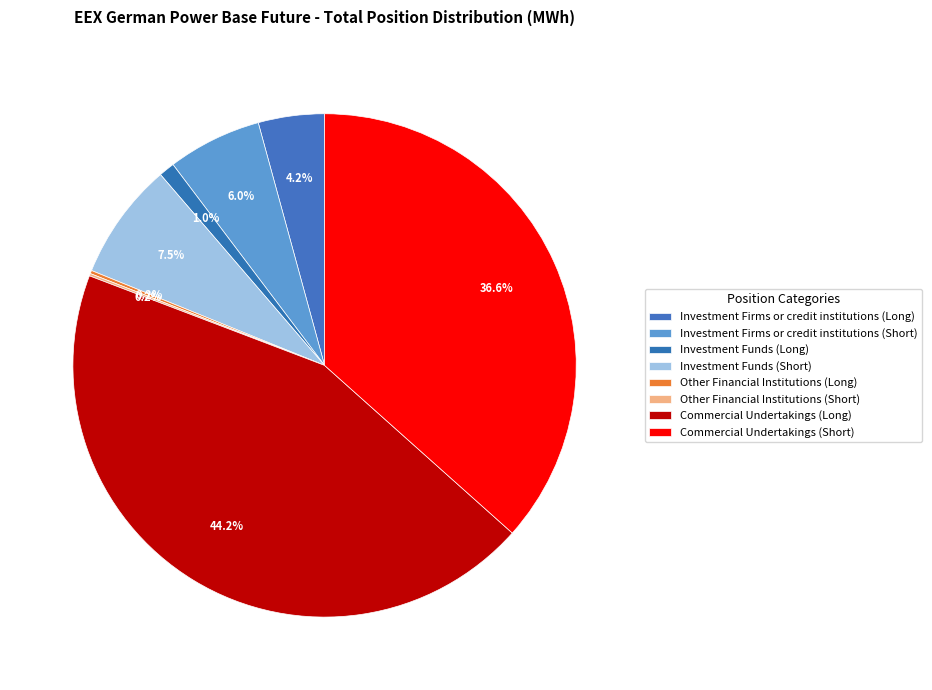

Rank the categories by value from lowest to highest.

Other Financial Institutions (Short), Other Financial Institutions (Long), Investment Funds (Long), Investment Firms or credit institutions (Long), Investment Firms or credit institutions (Short), Investment Funds (Short), Commercial Undertakings (Short), Commercial Undertakings (Long)